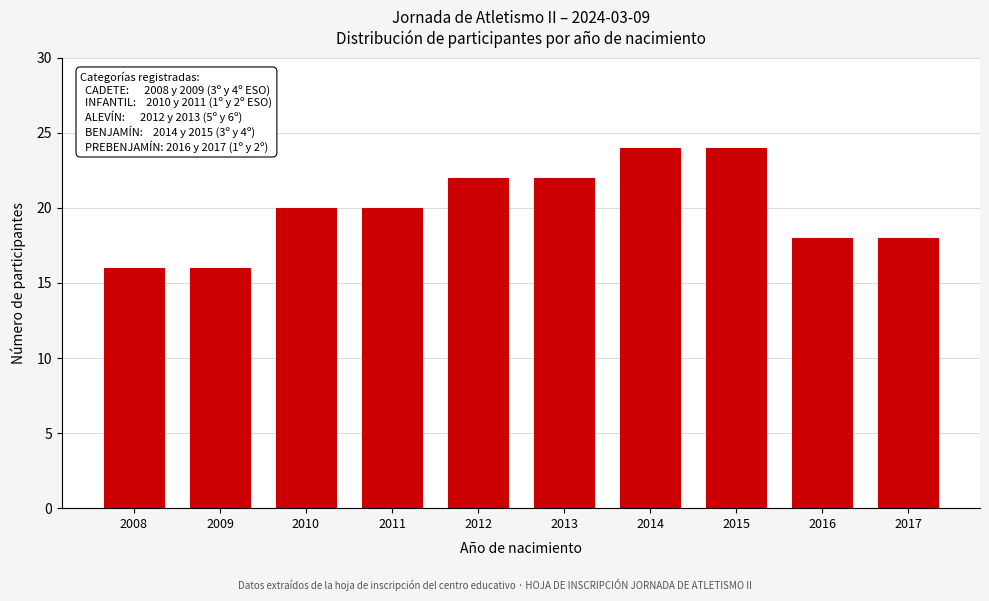

Reading right to left, list all the values displayed in this chart.

18	18	24	24	22	22	20	20	16	16